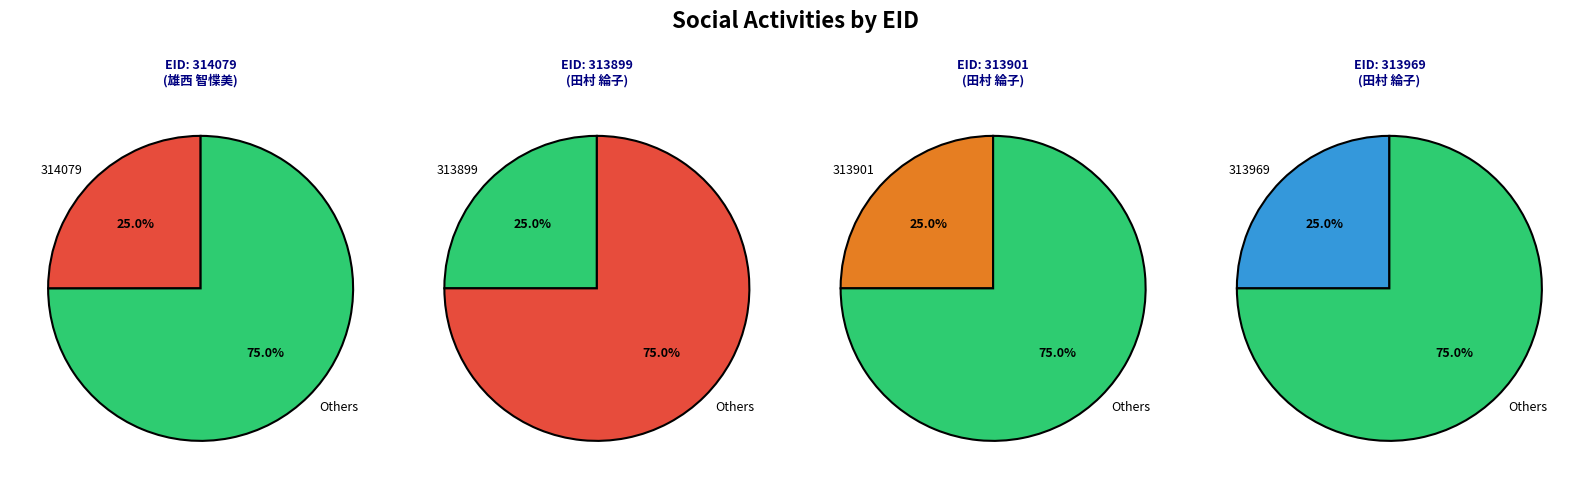

How much of the chart is everything except 313899?

75.0%